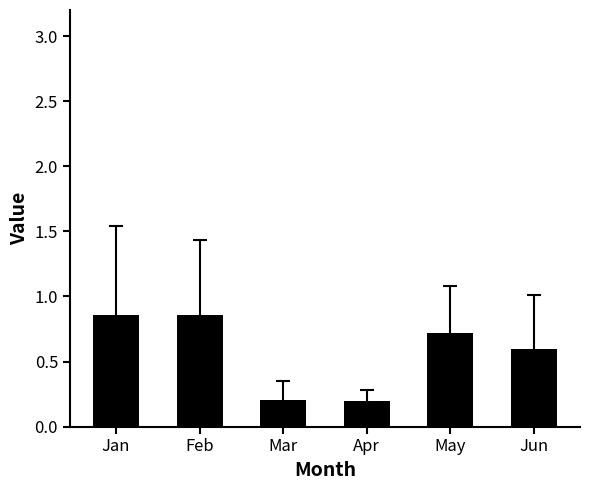

What is the difference between the values at Jan and May?

0.1